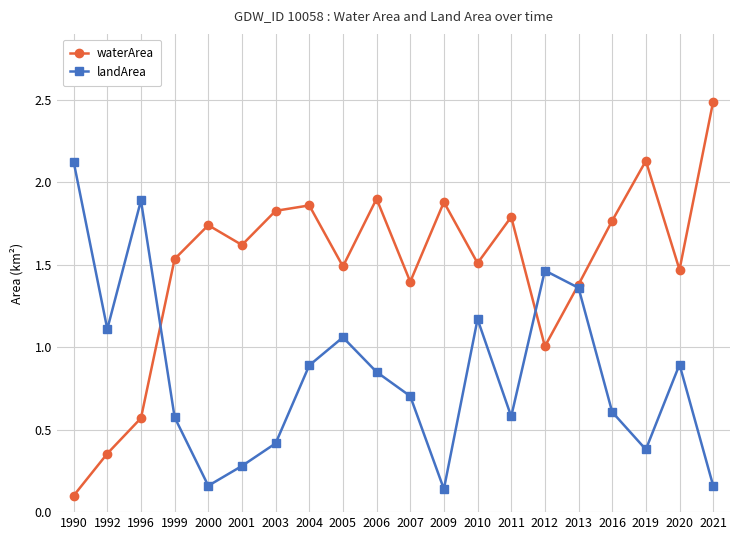

At 2012, list the series in order from largest to smallest.

landArea, waterArea